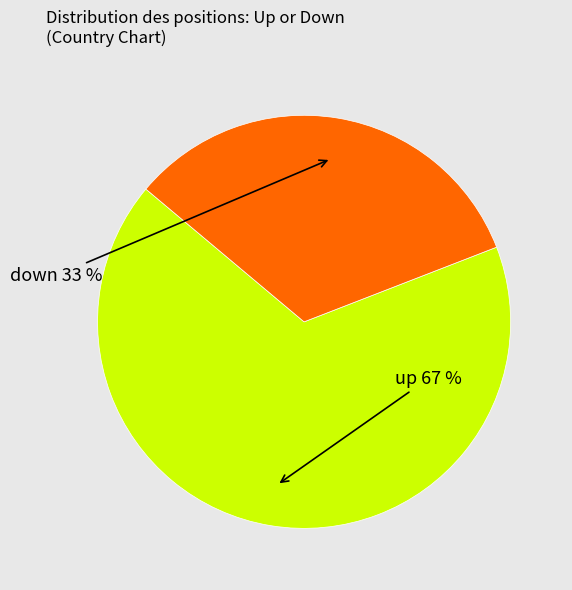

To the nearest percent, what is the average slice percentage?

50%